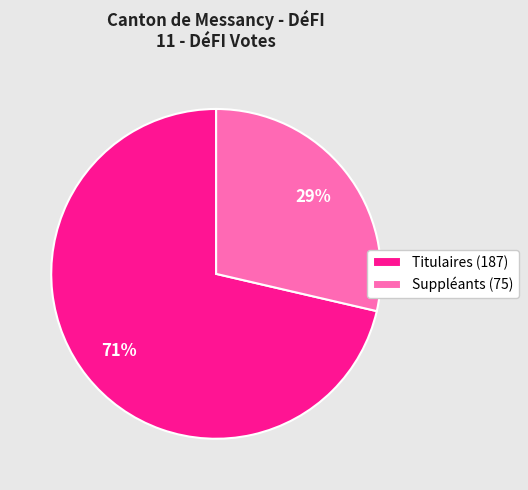

To the nearest percent, what is the average slice percentage?

50%